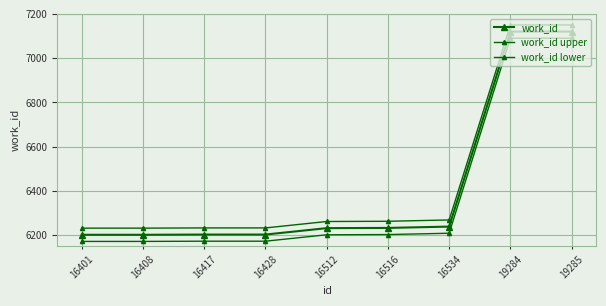

True or false: work_id and work_id upper intersect in this chart.

False